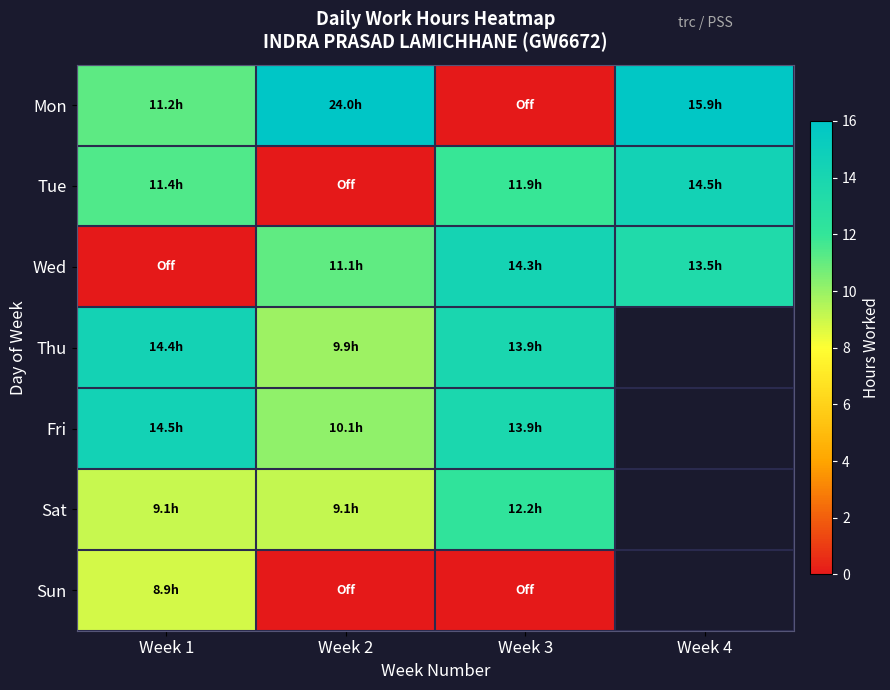

How many values in the Fri series exceed 14?

1